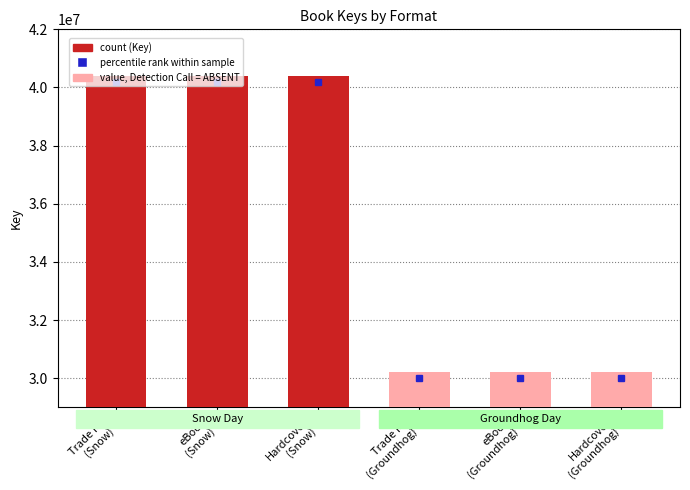

What is the average value?

35307764